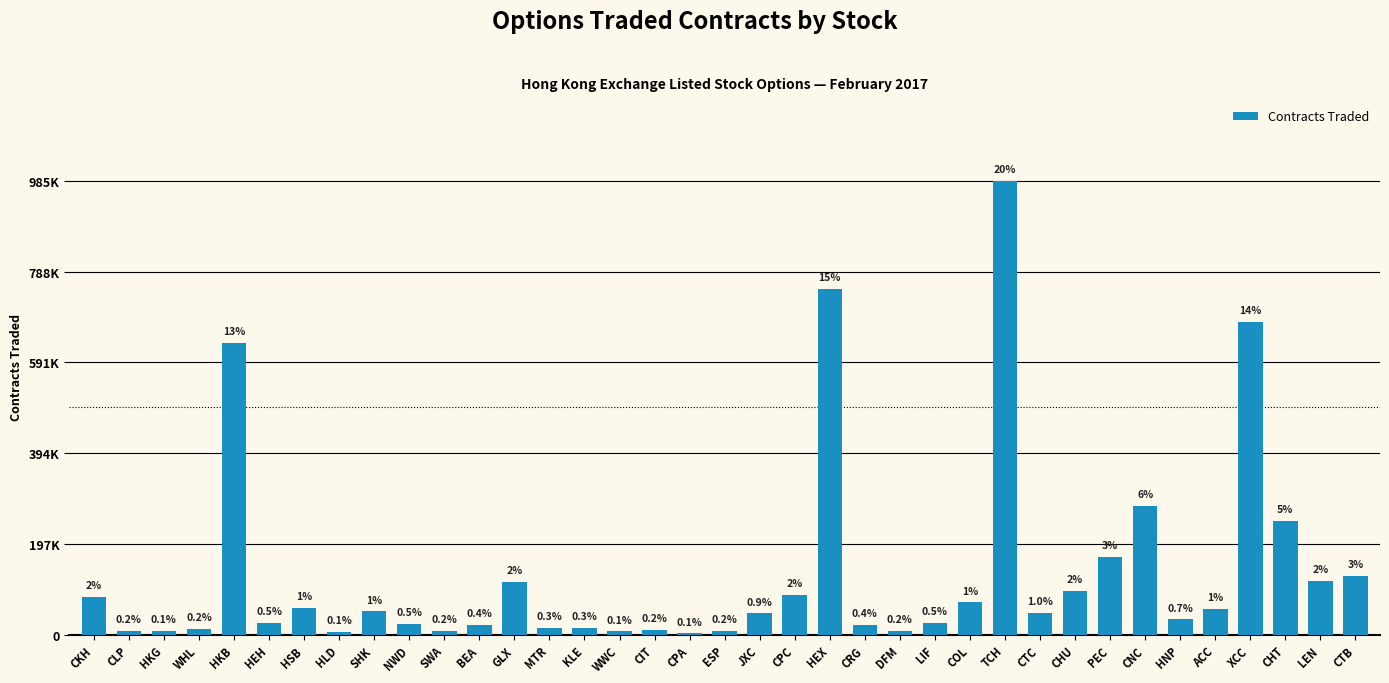

Are the bars horizontal?

No